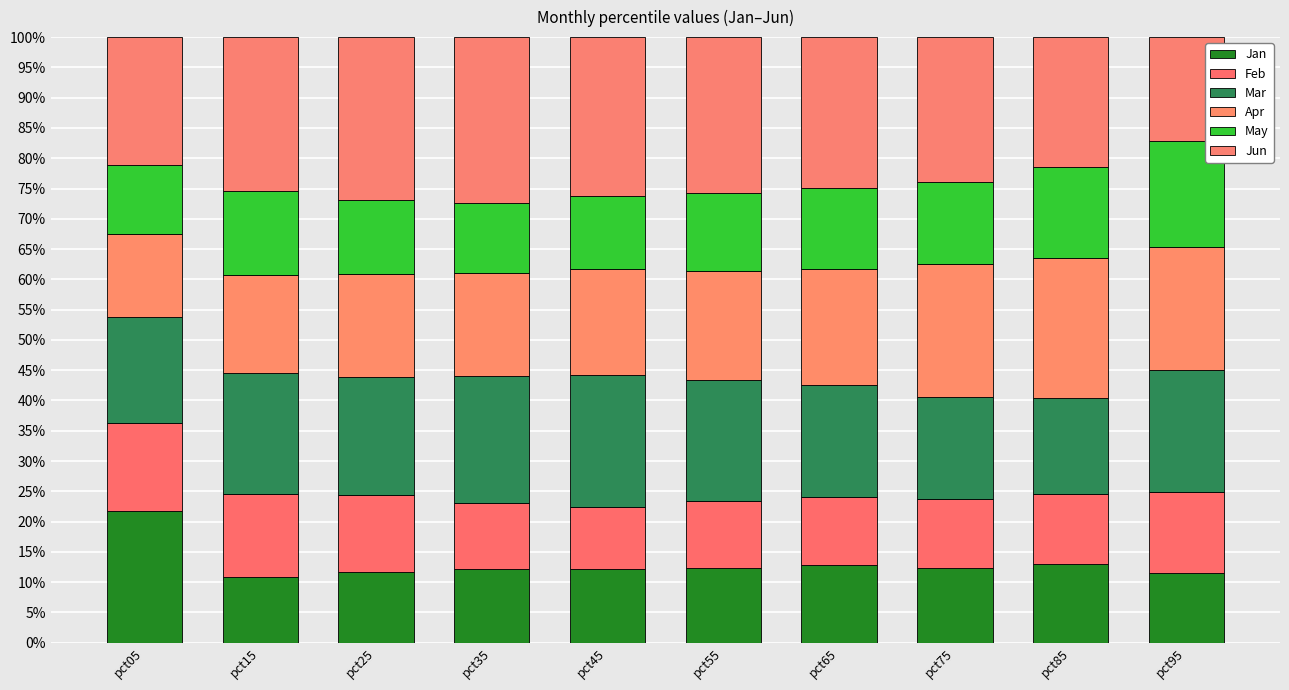

Rank the series by their maximum value, from lowest to highest.

Feb, May, Jan, Mar, Apr, Jun